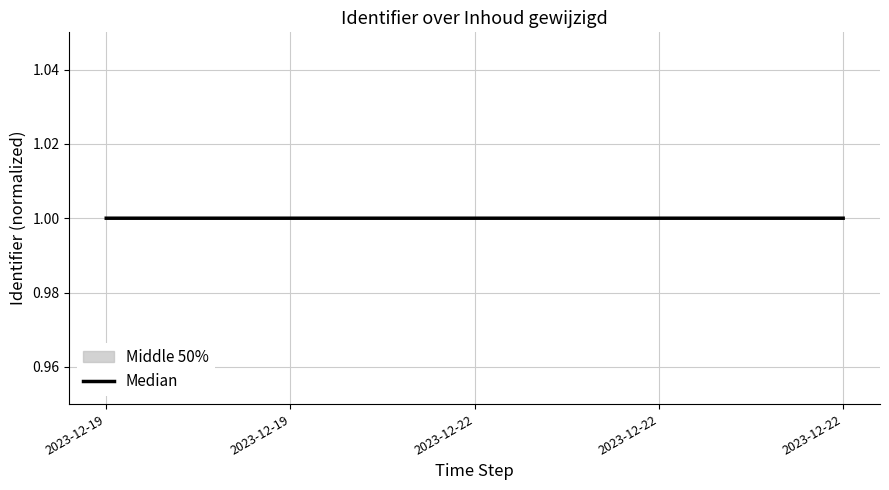

Reading left to right, what are all the values shown in this chart?

1.0	1.0	1.0	1.0	1.0